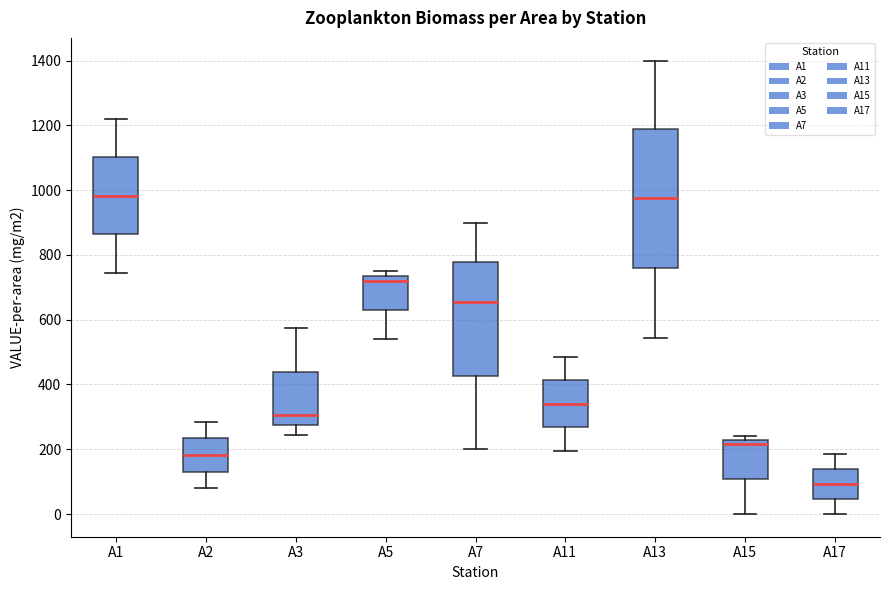

Reading left to right, read every box against the y-axis: the position of its median line, the range the box covers, and the ends of its whiskers. The values are not printed on the chart, so give them approximately, as read against the axis.

A1: median 980, box 860 to 1100, whiskers 740 to 1220
A2: median 180, box 140 to 240, whiskers 80 to 280
A3: median 300, box 280 to 440, whiskers 240 to 580
A5: median 720, box 640 to 740, whiskers 540 to 760
A7: median 660, box 420 to 780, whiskers 200 to 900
A11: median 340, box 260 to 420, whiskers 200 to 480
A13: median 980, box 760 to 1180, whiskers 540 to 1400
A15: median 220 (just below the box's upper edge), box 100 to 220, whiskers 0 to 240
A17: median 100, box 40 to 140, whiskers 0 to 180